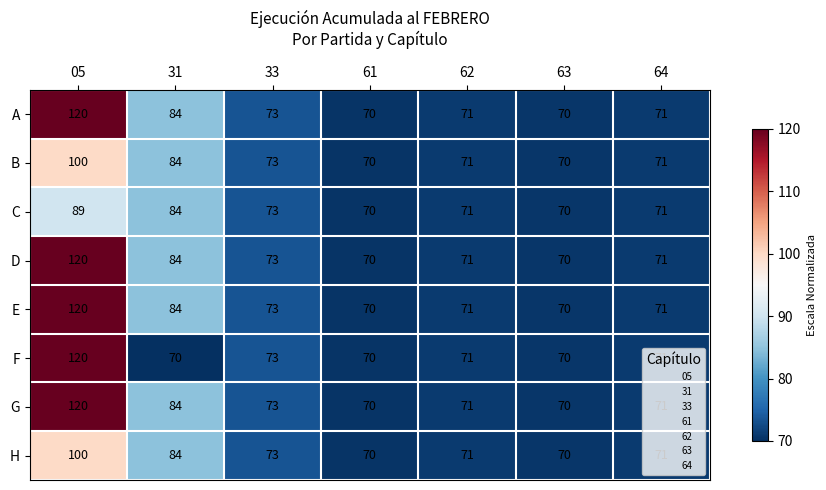

Read the F value at 61, to the nearest 10.

70